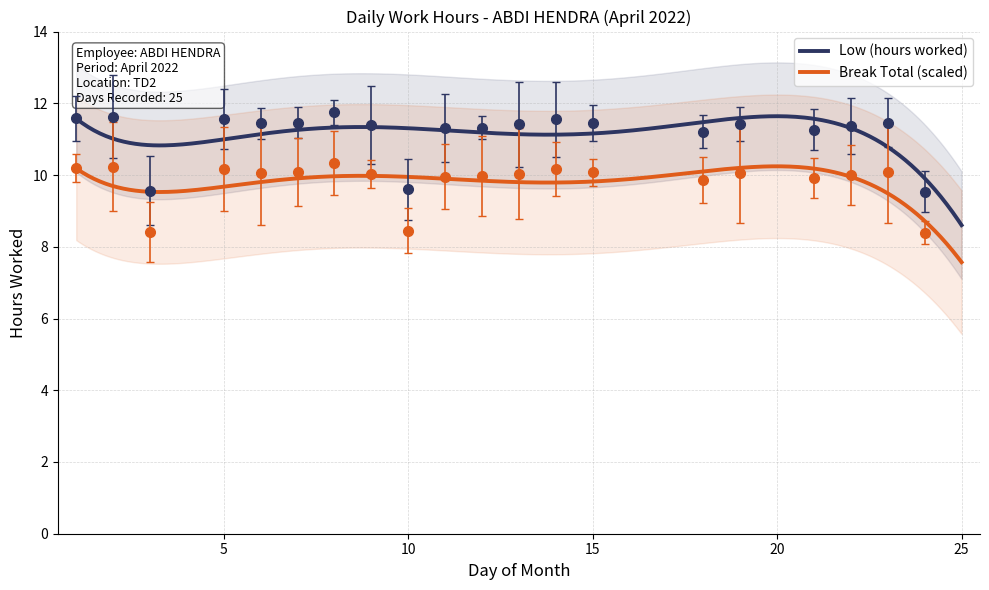

Is this an area chart (filled region under the line)?

No